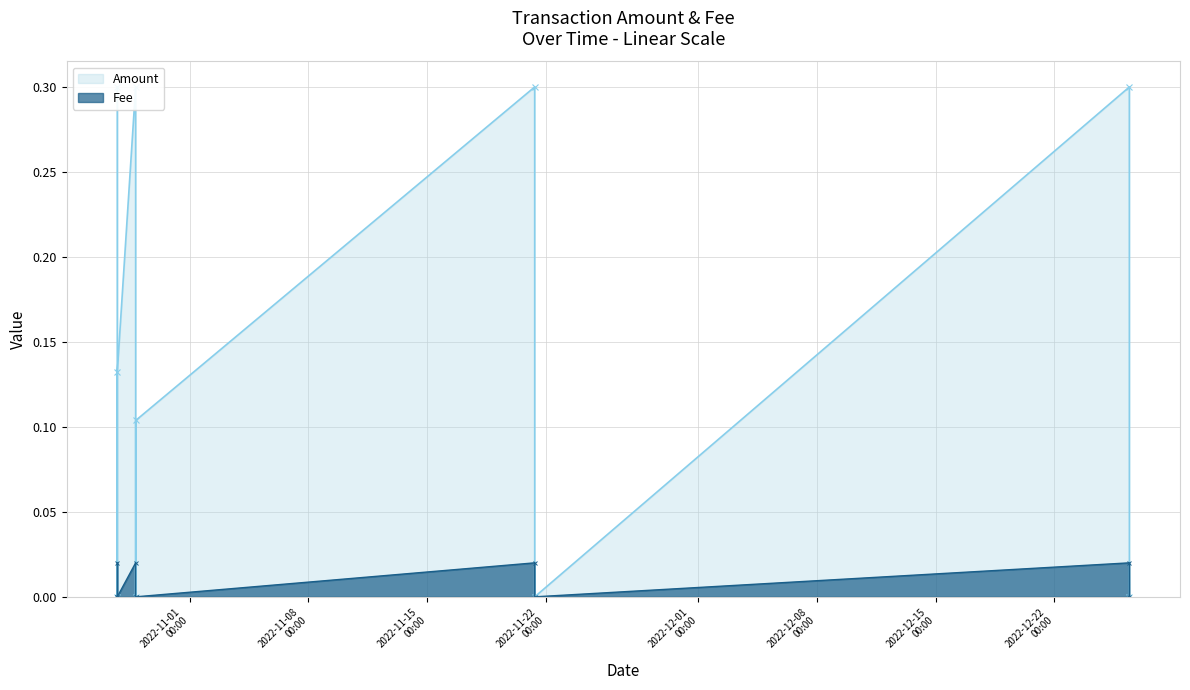

The value of Fee at 2022-10-28 19:33:57 is 0.0. True or false?

True